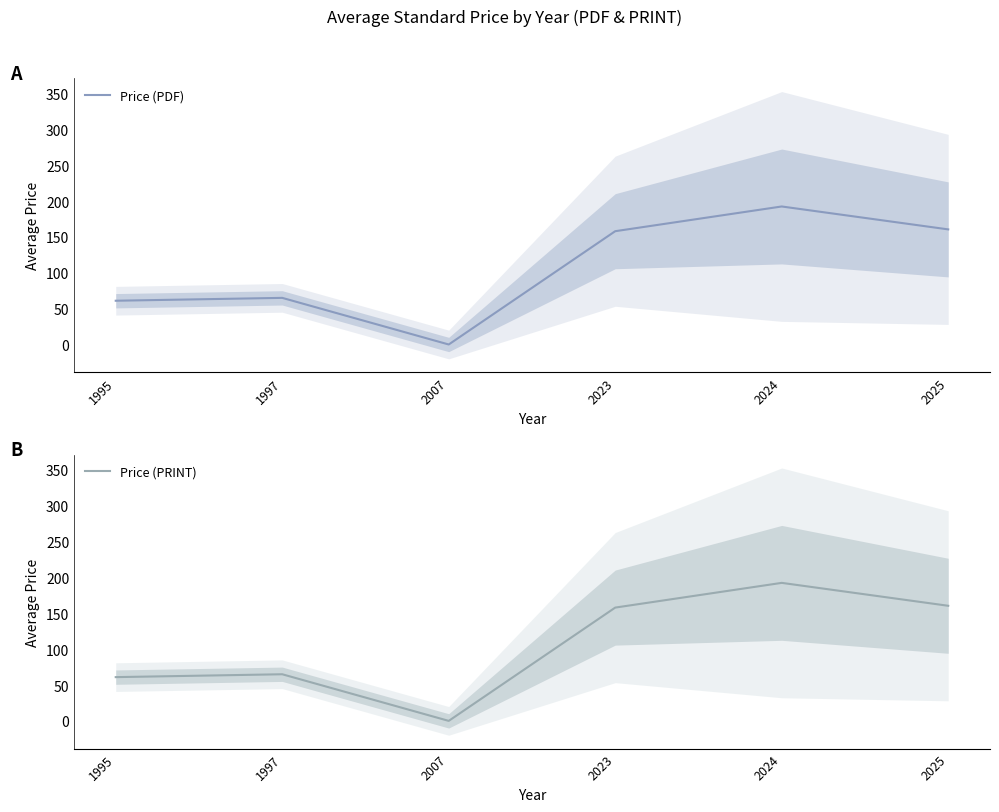

What is the average value of the Price (PRINT) series?

106.1